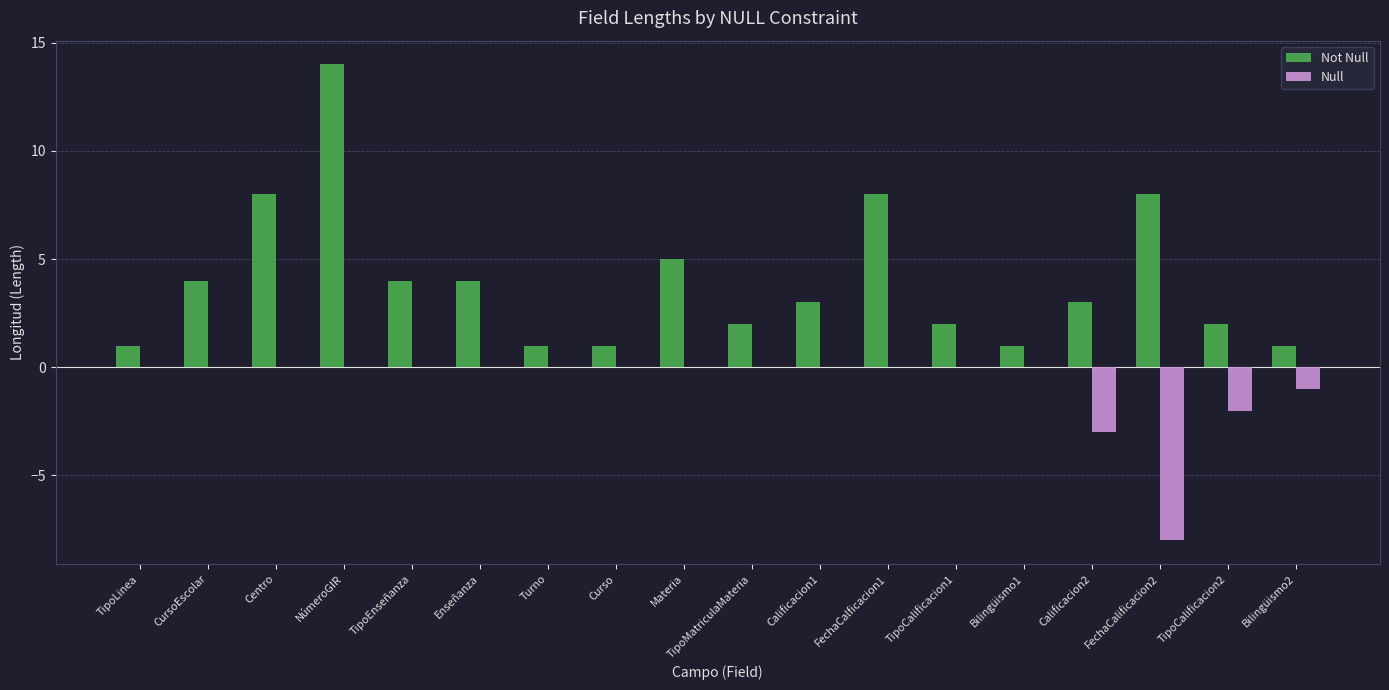

Which series has the largest total across all categories?

Not Null